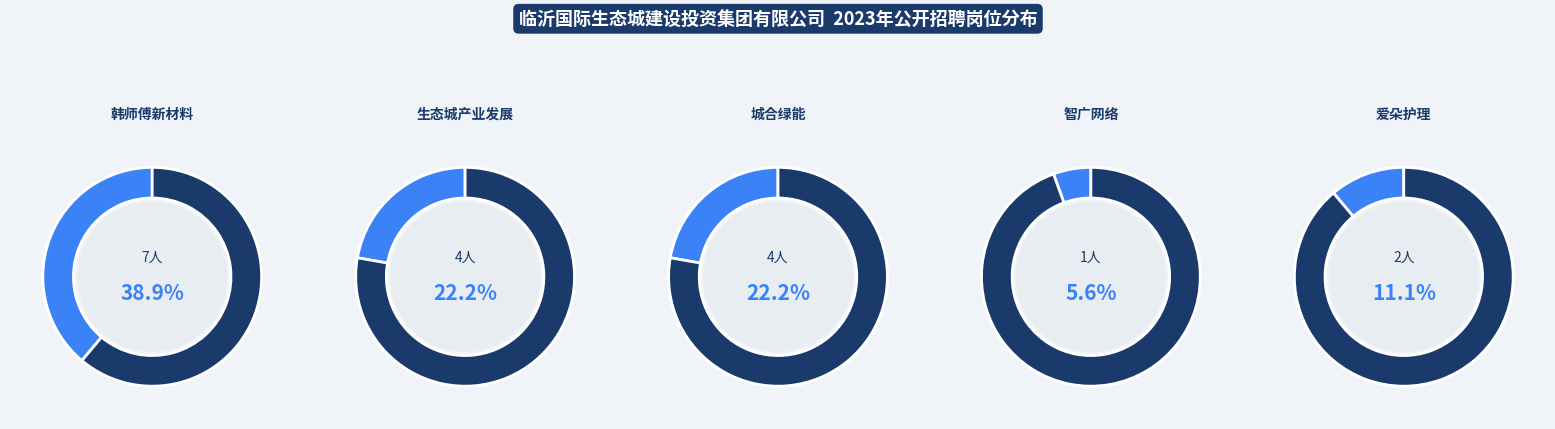

What is the ratio of the value at 临沂国际生态城产业发展投资有限公司 to the value at 山东智广网络技术有限公司?

4.0